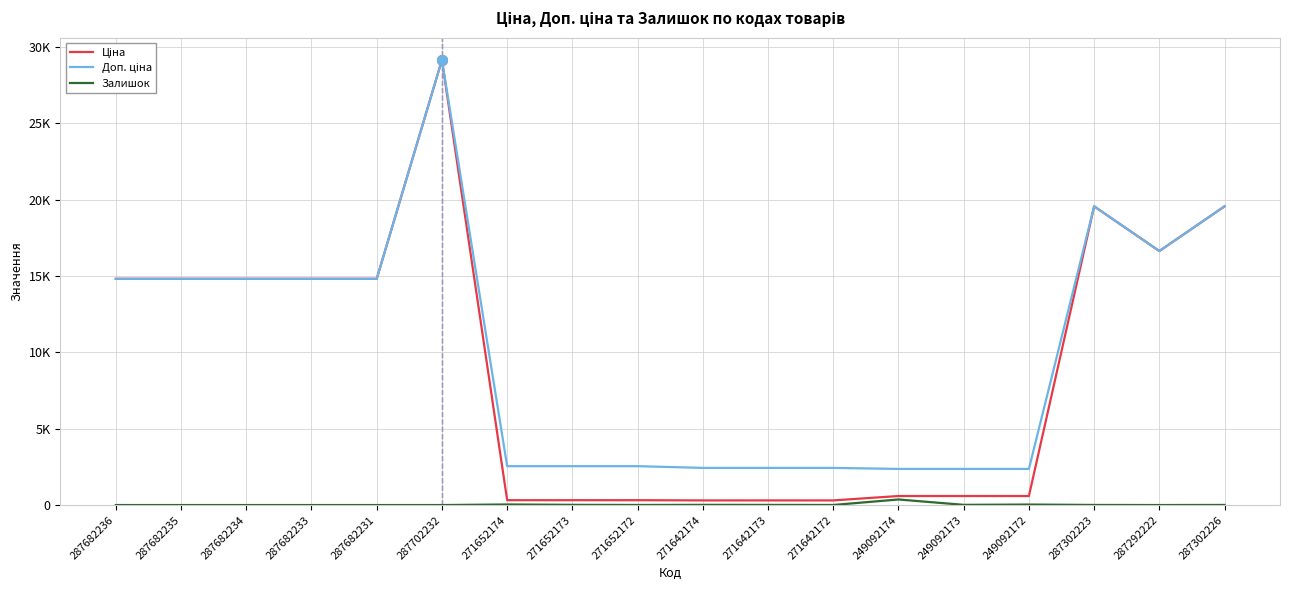

Reading right to left, list all the values displayed in this chart.

Ціна: 19564.9	16636.8	19564.9	591.6	591.6	591.6	304.1	304.1	304.1	318.3	318.3	318.3	29152.3	14817.6	14817.6	14817.6	14817.6	14817.6
Доп. ціна: 19564.9	16636.8	19564.9	2366.5	2366.5	2366.5	2432.8	2432.8	2432.8	2546.4	2546.4	2546.4	29152.3	14817.6	14817.6	14817.6	14817.6	14817.6
Залишок: 7.0	1.0	7.0	33.0	14.0	365.0	5.0	10.0	14.0	5.0	15.0	38.0	0.0	0.0	0.0	0.0	0.0	0.0